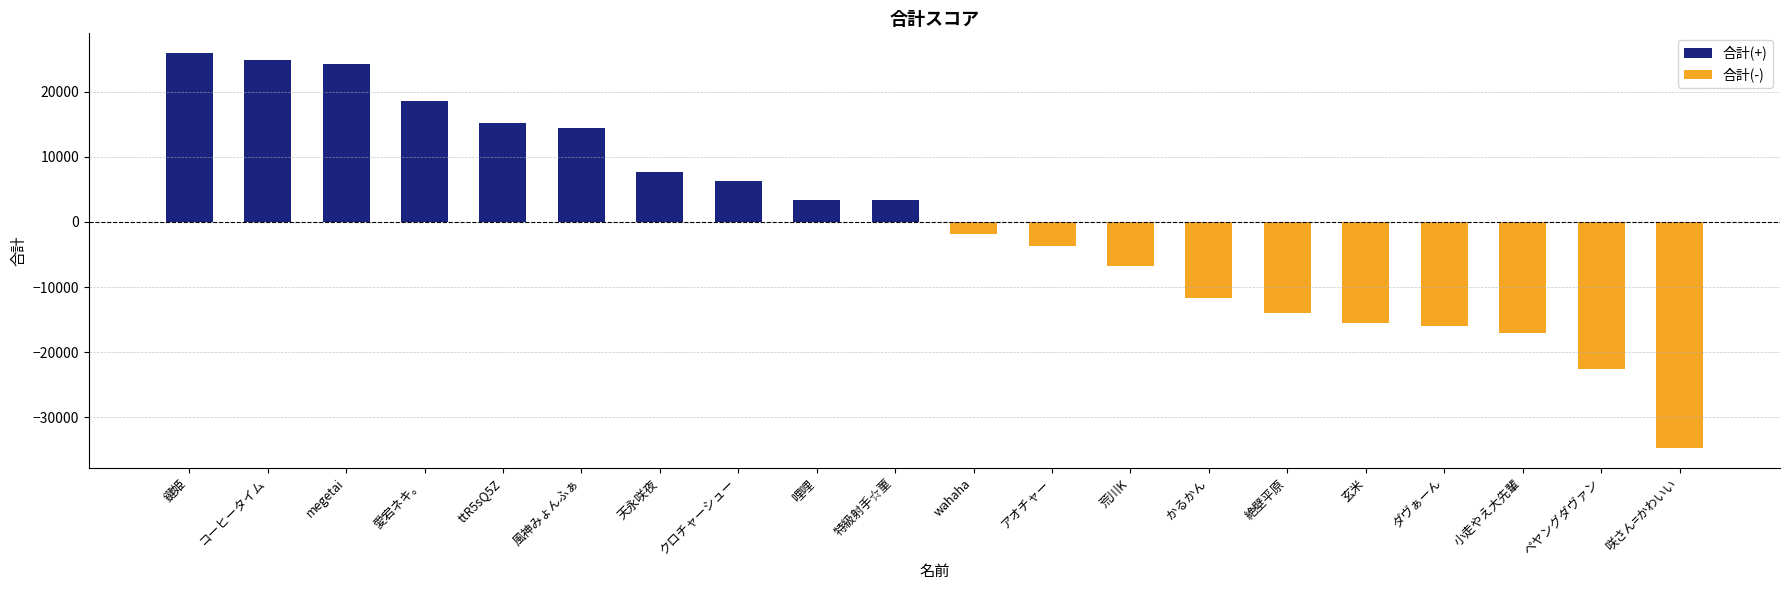

Reading left to right, what are all the values shown in this chart?

合計(+): 鍵姫=25900	コーヒータイム=24800	megetai=24300	愛宕ネキ。=18600	ttR5sQ5Z=15200	風神みょんふぁ=14400	天永咲夜=7600	クロチャーシュー=6300	哩哩=3400	特級射手☆菫=3300	wahaha=0	アオチャー=0	荒川K=0	かるかん=0	絶壁平原=0	玄米=0	ダヴぁーん=0	小走やえ大先輩=0	ペヤングダヴァン=0	咲さん=かわいい=0
合計(-): 鍵姫=0	コーヒータイム=0	megetai=0	愛宕ネキ。=0	ttR5sQ5Z=0	風神みょんふぁ=0	天永咲夜=0	クロチャーシュー=0	哩哩=0	特級射手☆菫=0	wahaha=-1800	アオチャー=-3700	荒川K=-6800	かるかん=-11700	絶壁平原=-14000	玄米=-15500	ダヴぁーん=-16000	小走やえ大先輩=-17100	ペヤングダヴァン=-22500	咲さん=かわいい=-34700